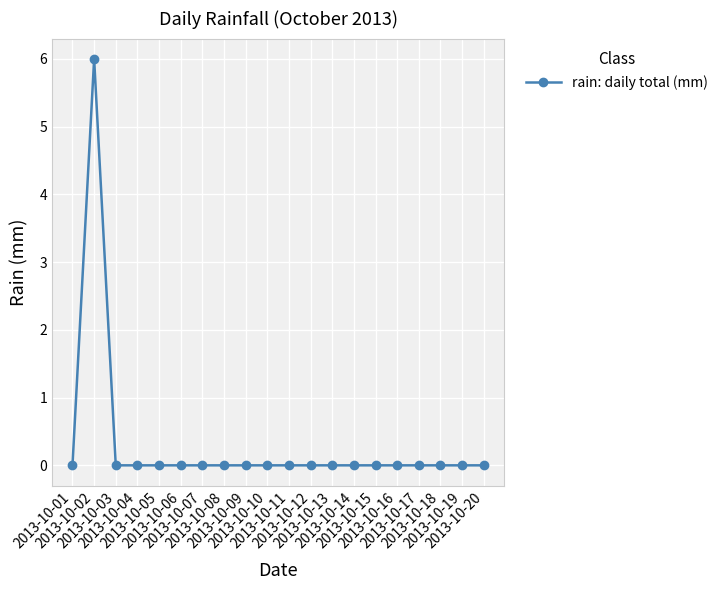

Where is the first local maximum?

2013-10-02